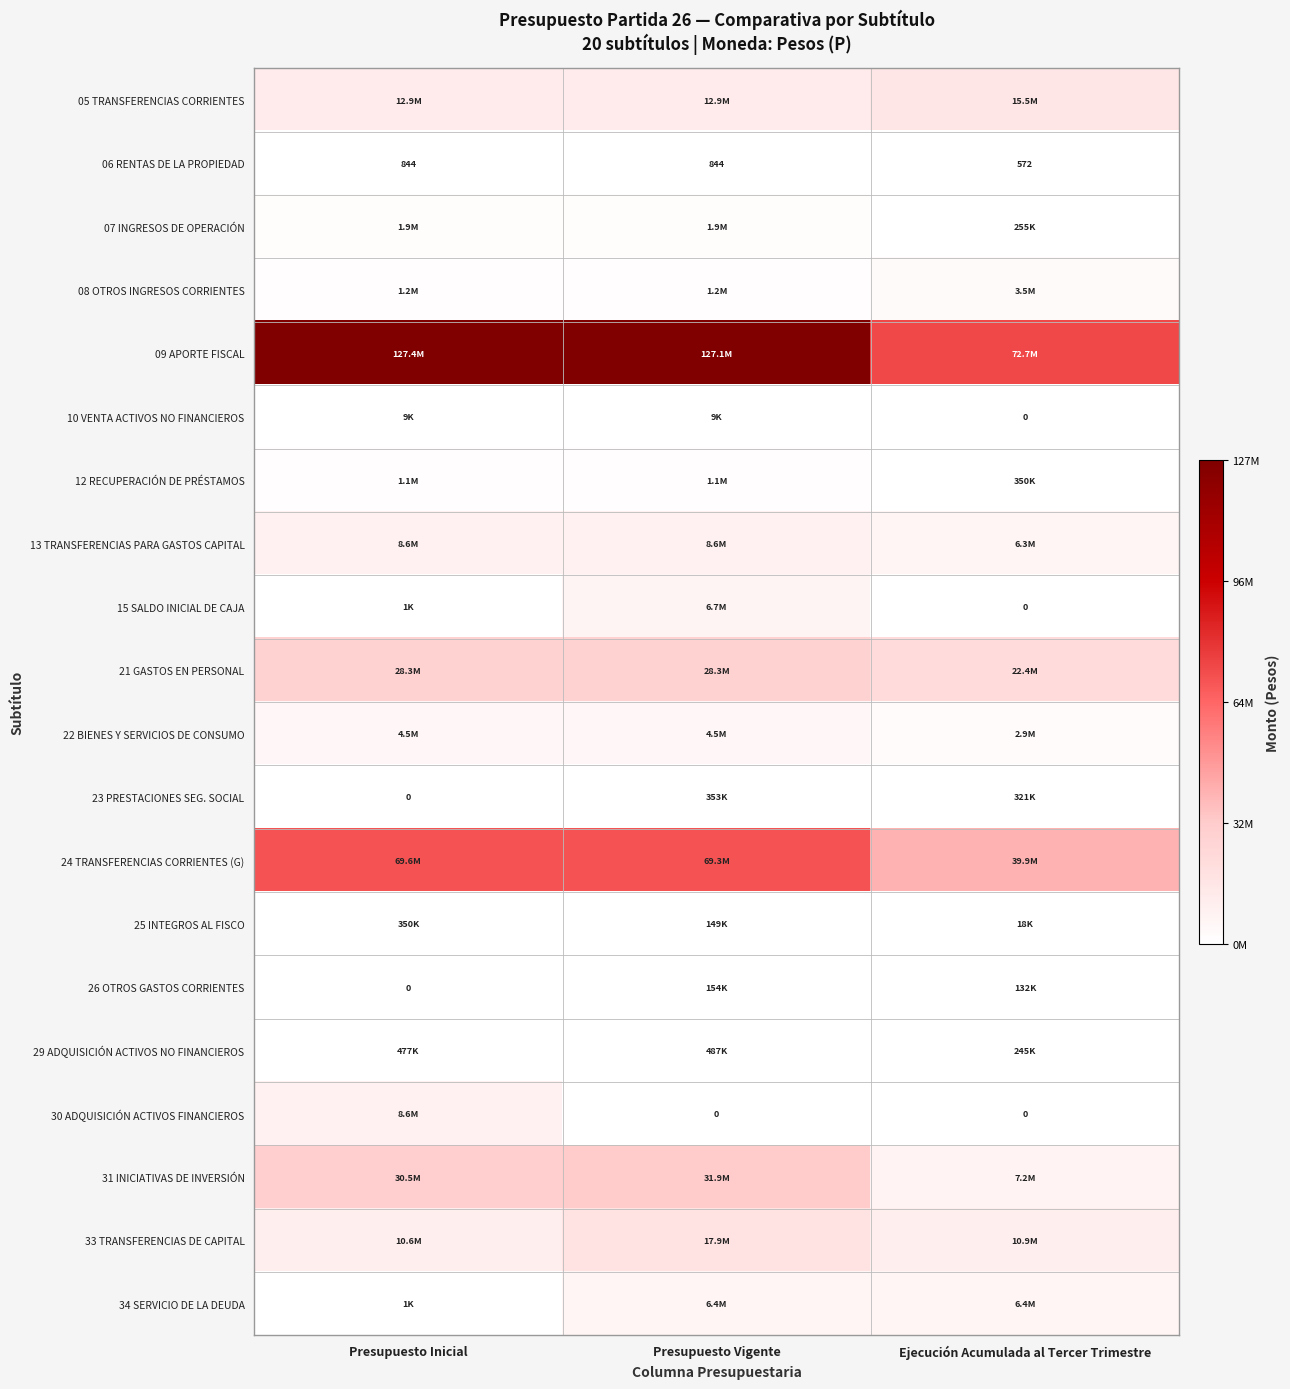

The value of 29 ADQUISICIÓN ACTIVOS NO FINANCIEROS at Presupuesto Vigente is 136938. True or false?

False